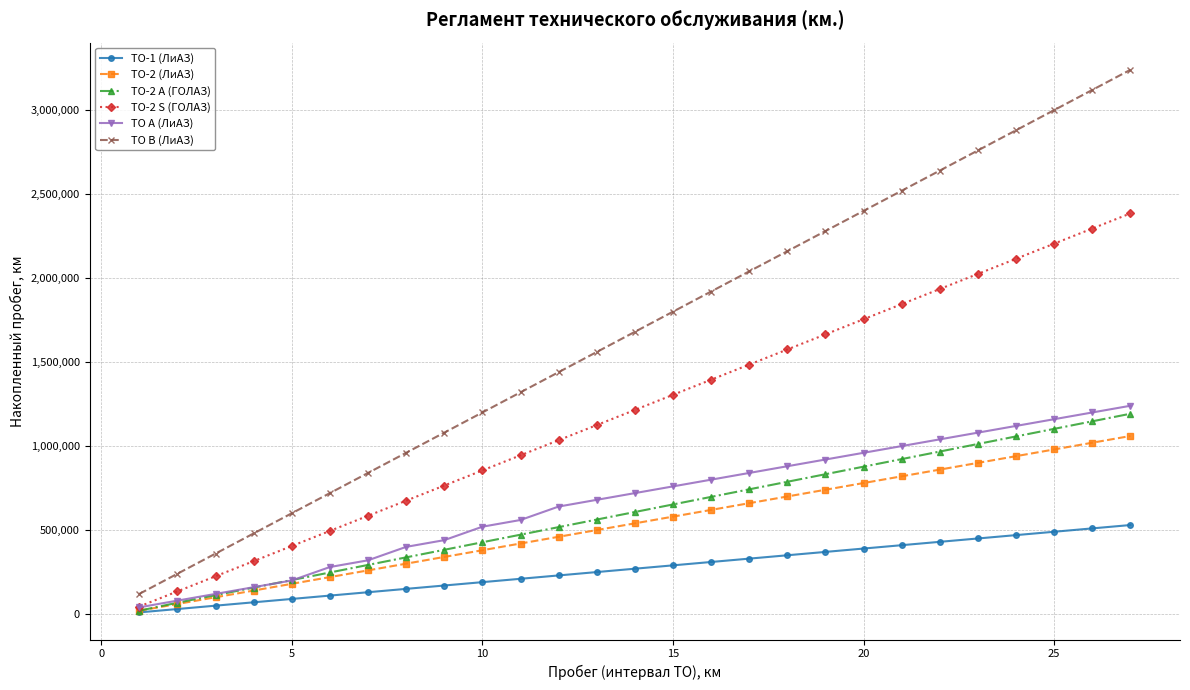

What is the greatest value displayed?

3240000